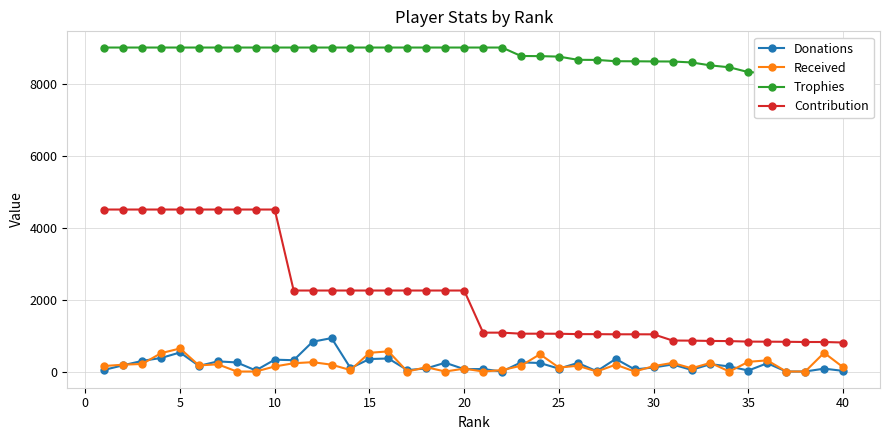

True or false: Contribution and Donations intersect in this chart.

False